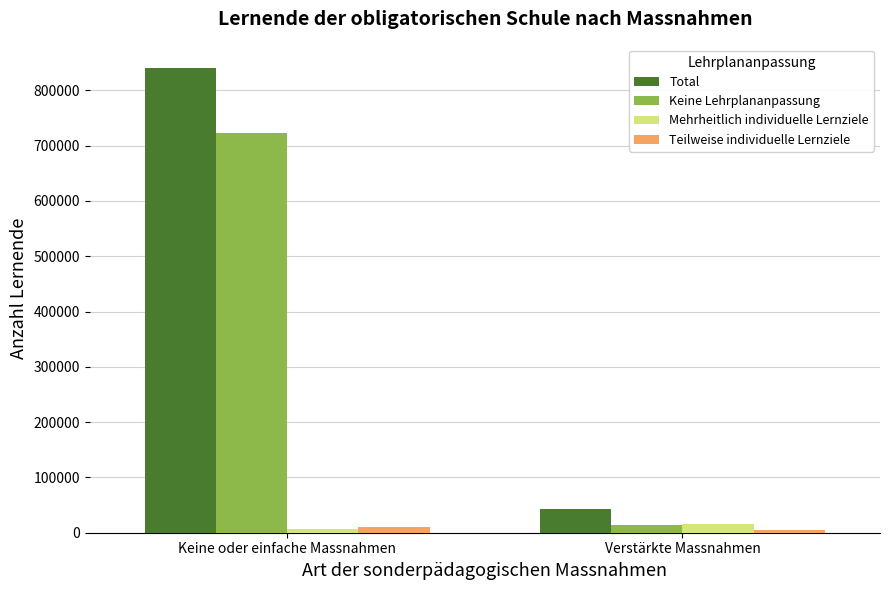

True or false: Mehrheitlich individuelle Lernziele has a value of 14975 at Verstärkte Massnahmen.

True